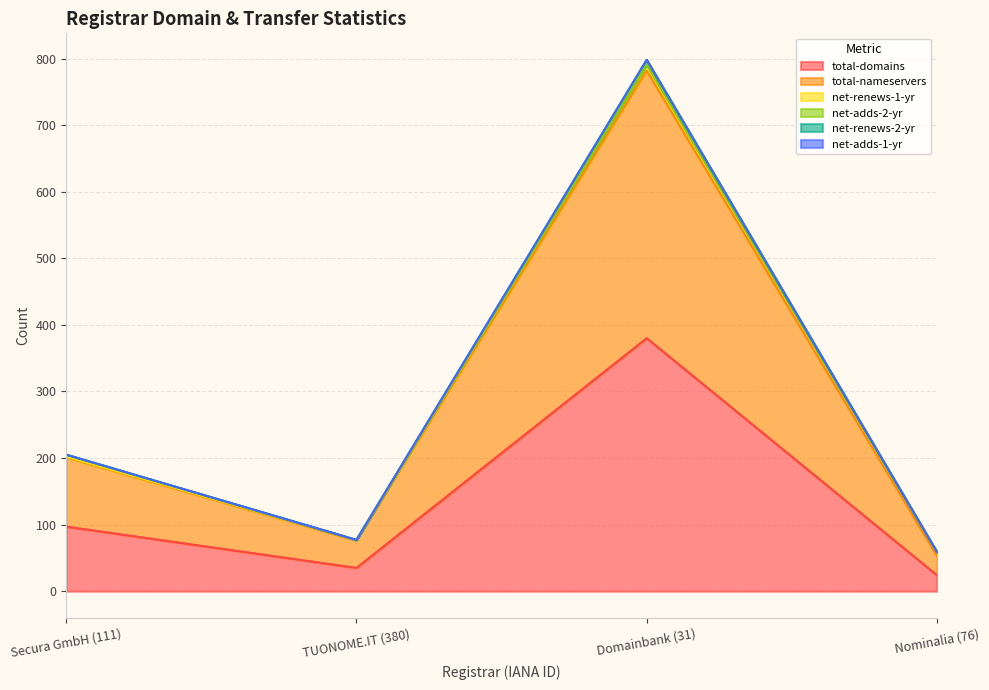

What position from the right is Secura GmbH (111)?

4